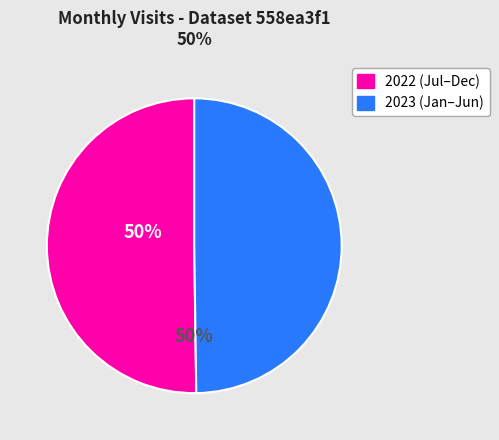

How many slices are in this pie chart?

2